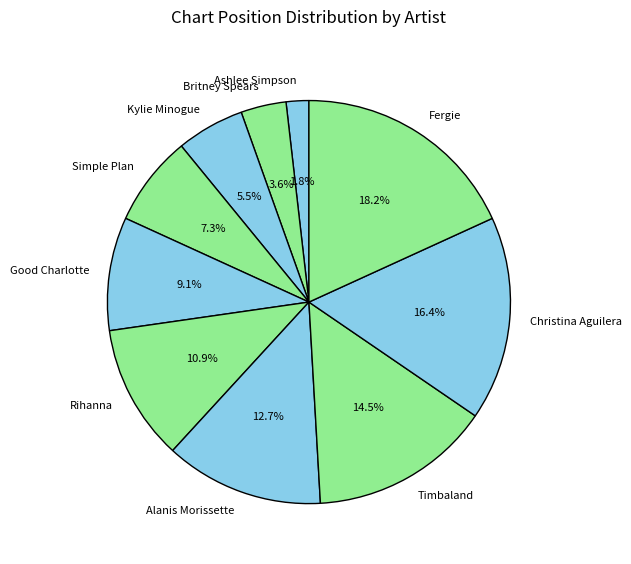

The Ashlee Simpson slice represents 2% of the pie. True or false?

True